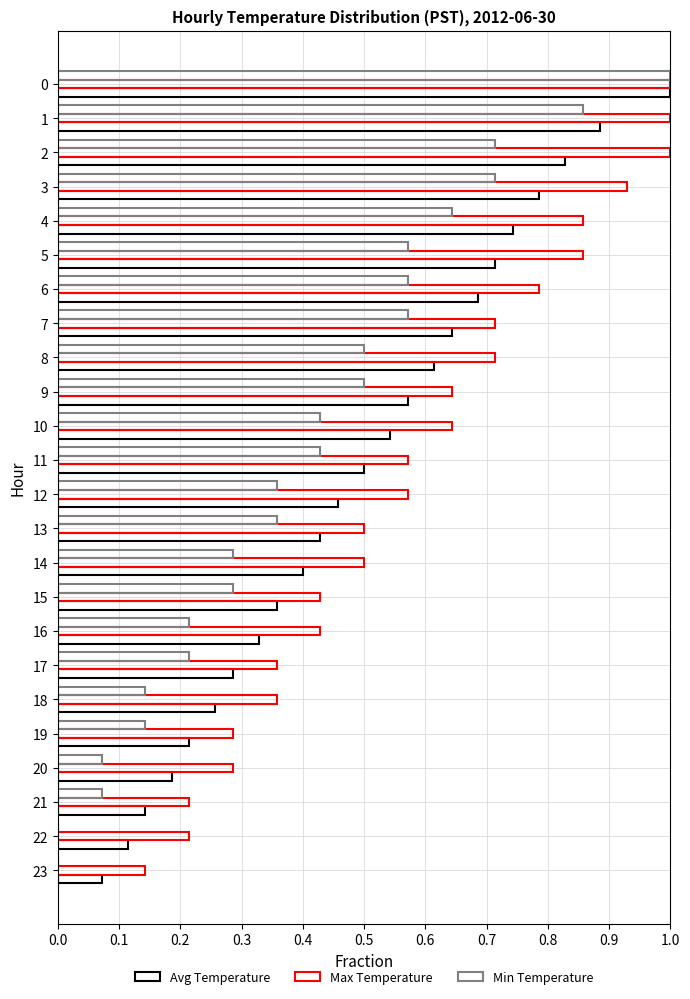

Count the number of categories in the chart.

24